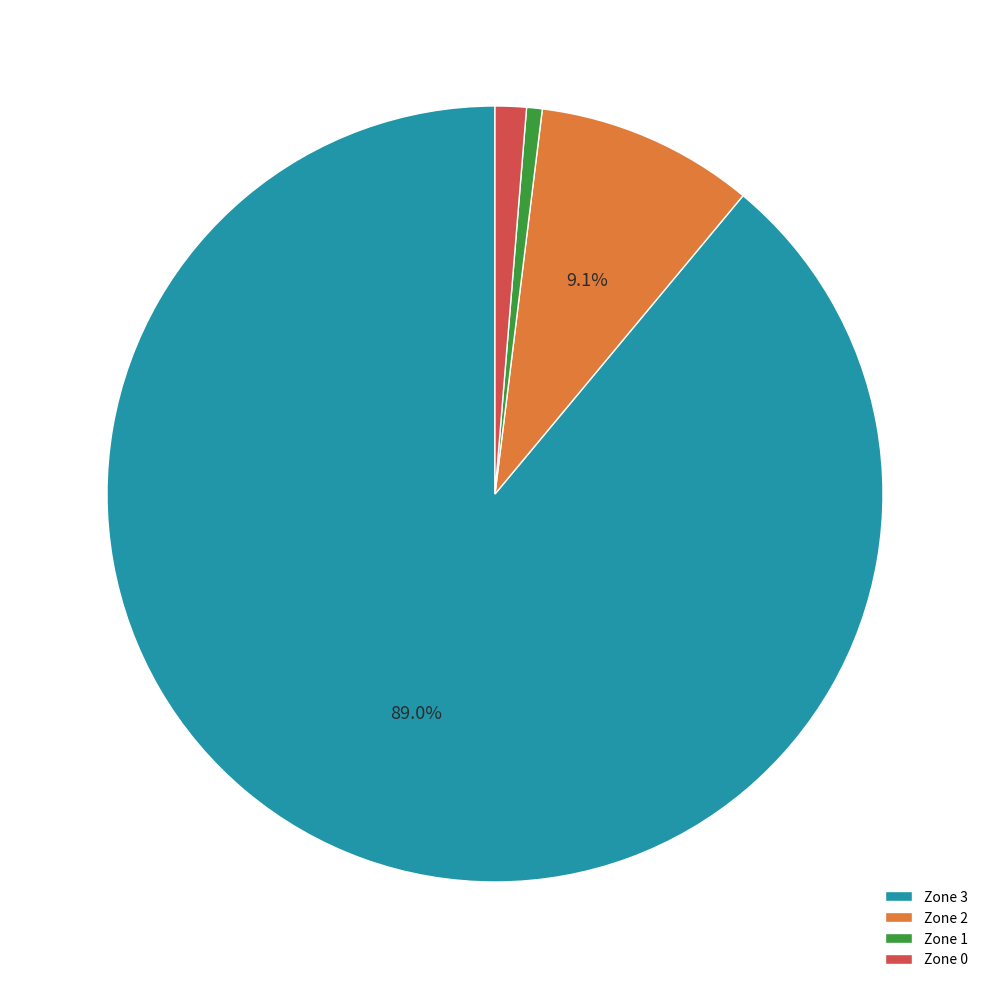

To the nearest percent, what portion does Zone 2 represent?

9%